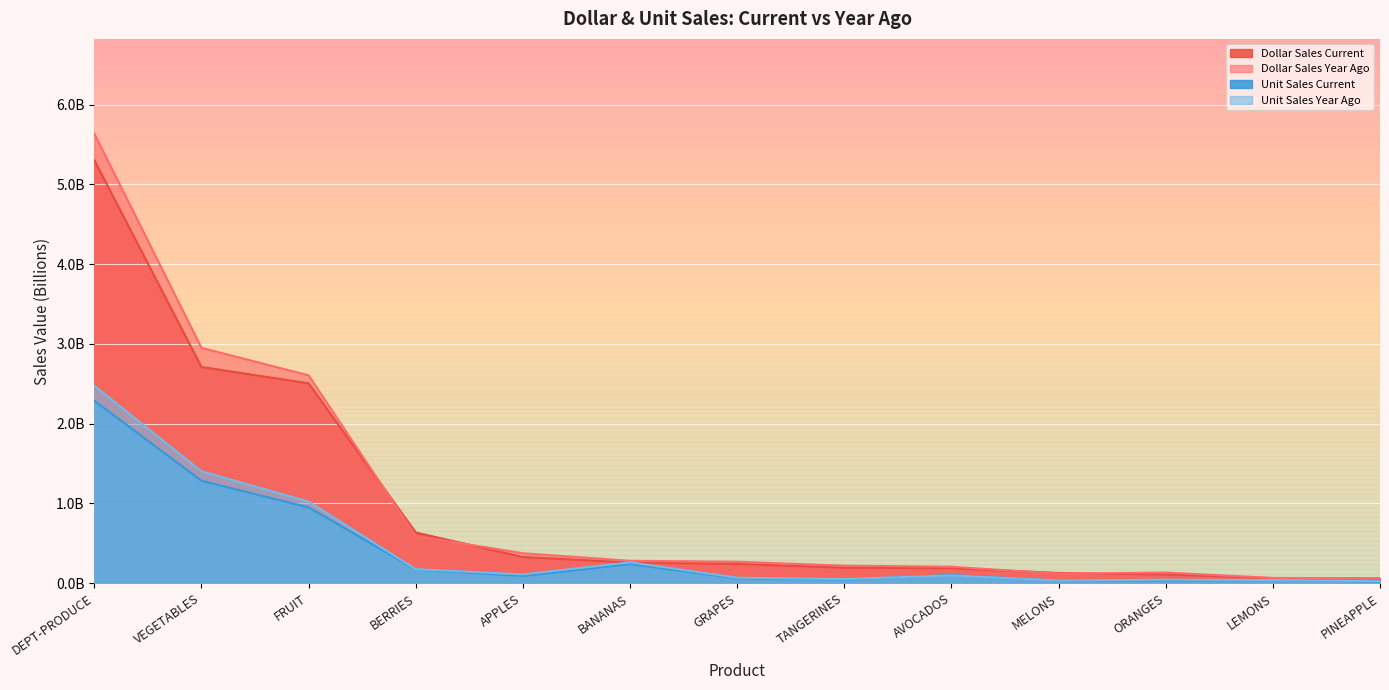

At which label is Unit Sales Year Ago closest to 1?

FRUIT